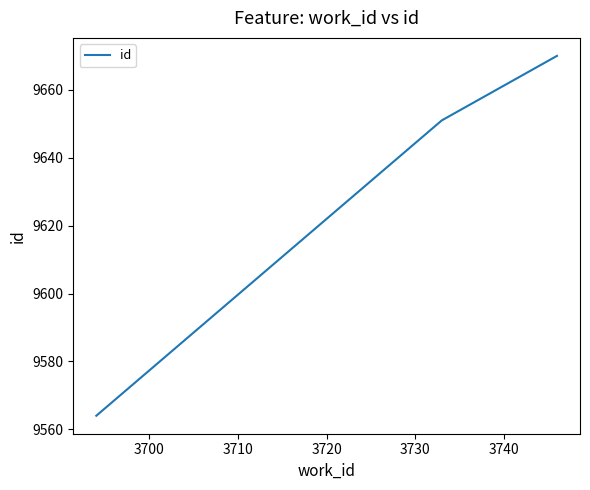

What is the difference between the maximum and minimum values?

106